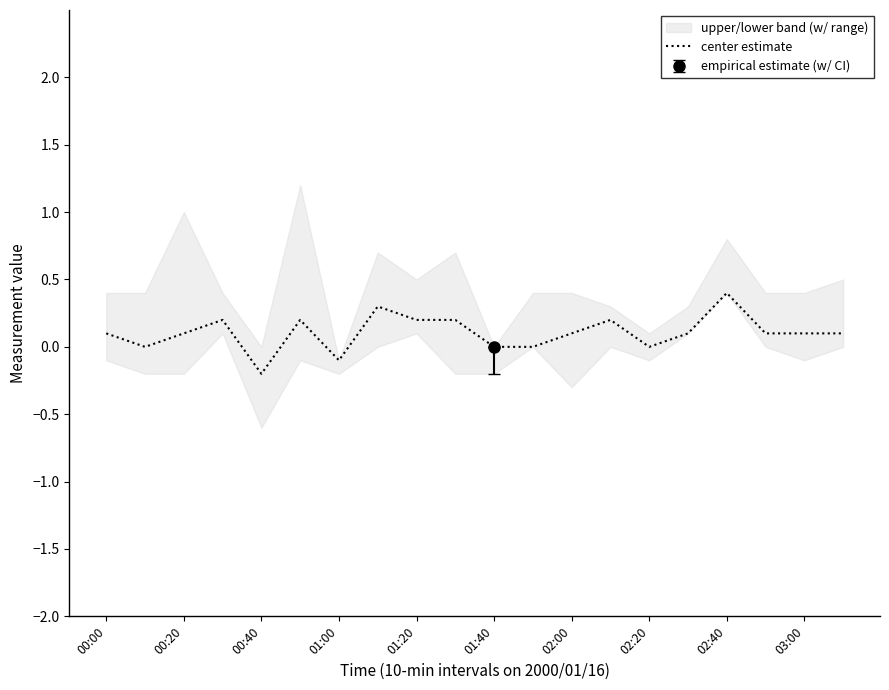

How many points are higher than both their immediate neighbors (excluding endpoints)?

5